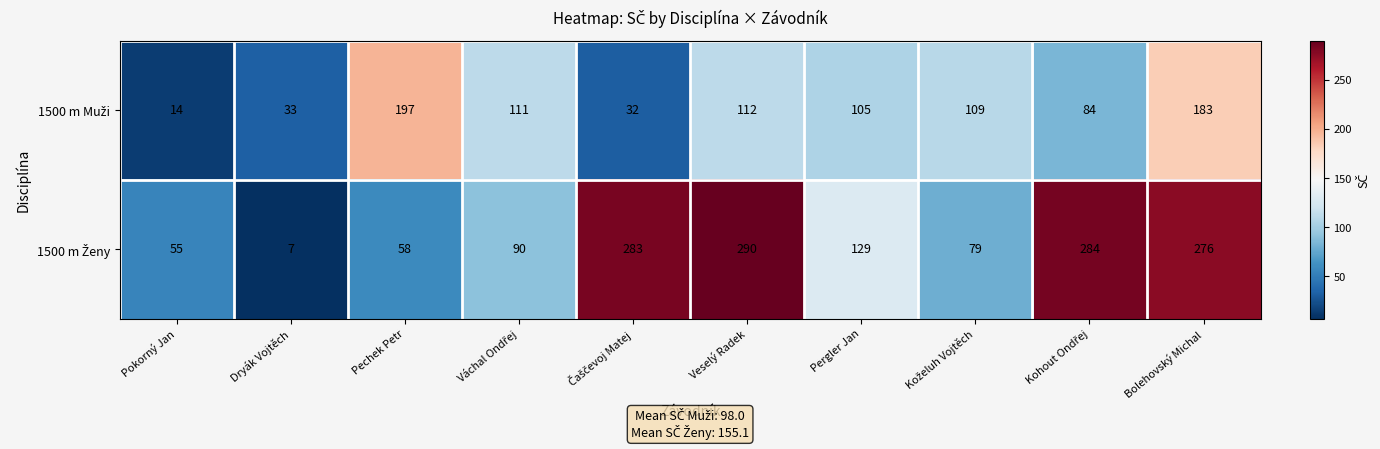

What is the maximum value shown in the chart?

290